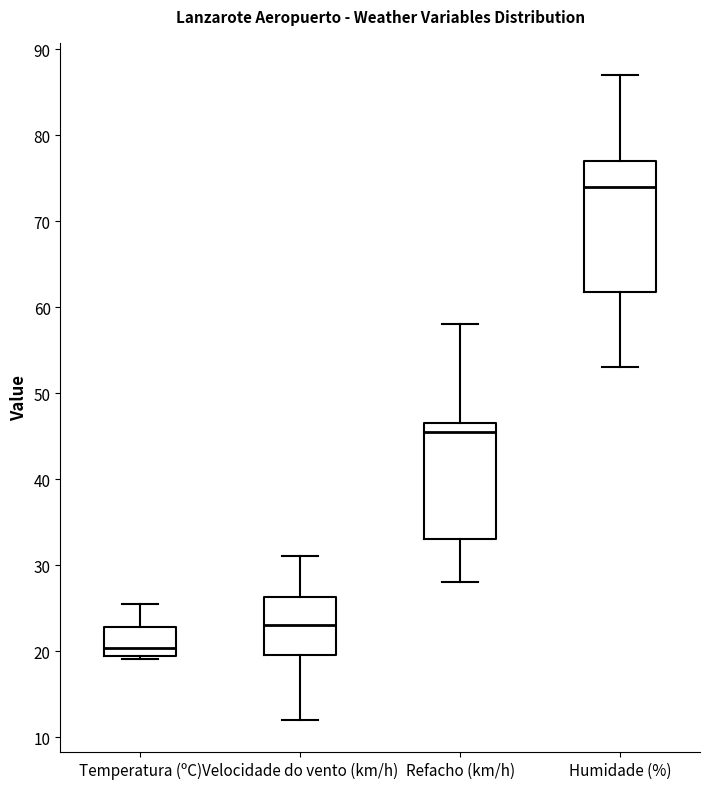

Which box is the tallest, from its lower edge to its upper edge?

Humidade (%)